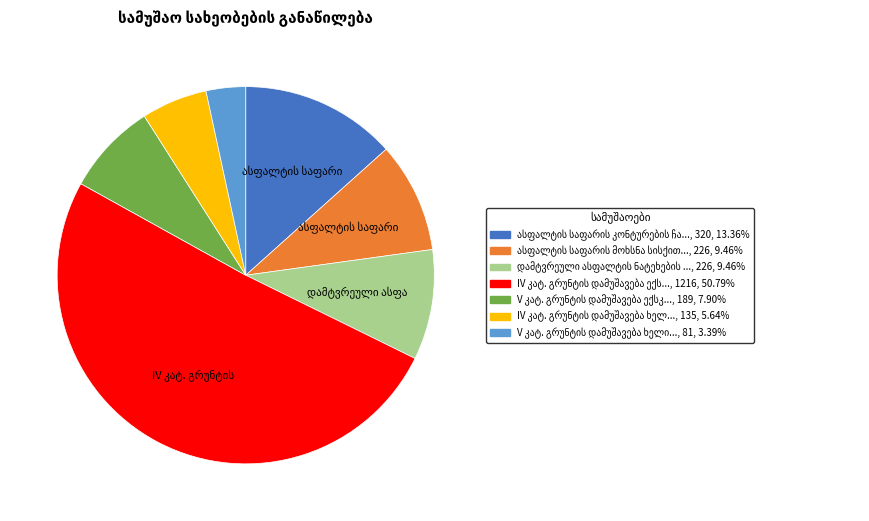

Is there a majority slice in this chart?

Yes